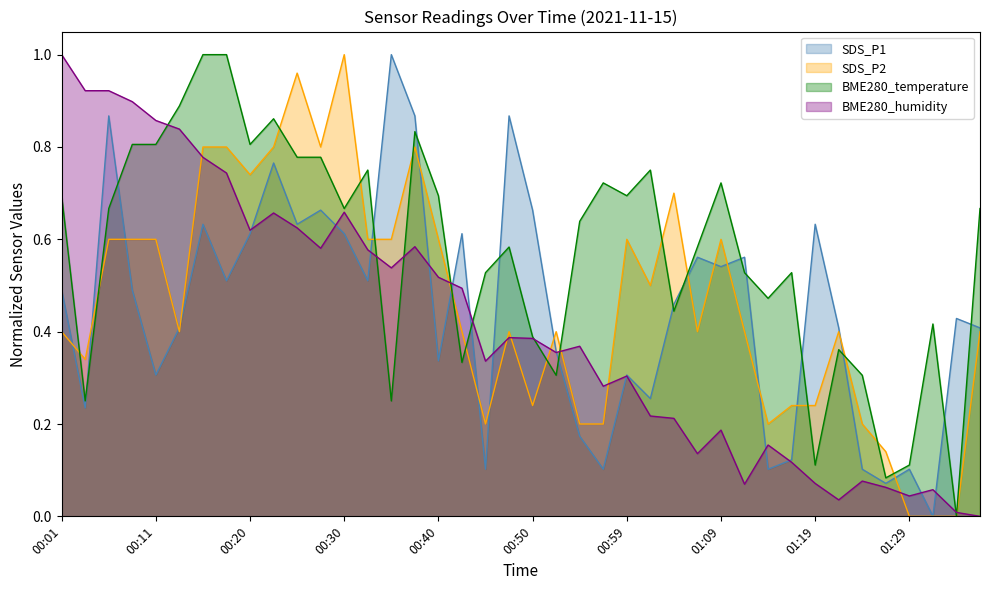

Does the chart have visible grid lines?

No